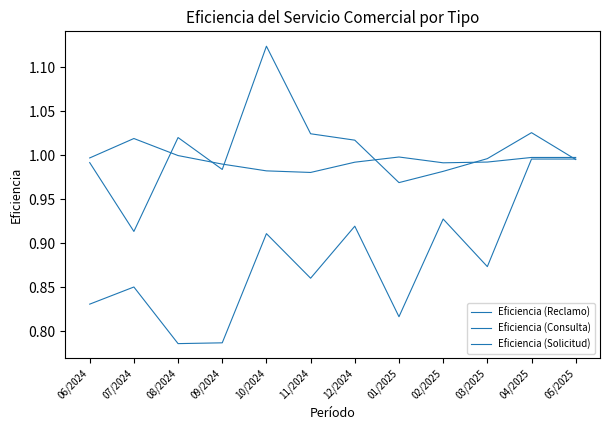

How many lines are shown in the chart?

3